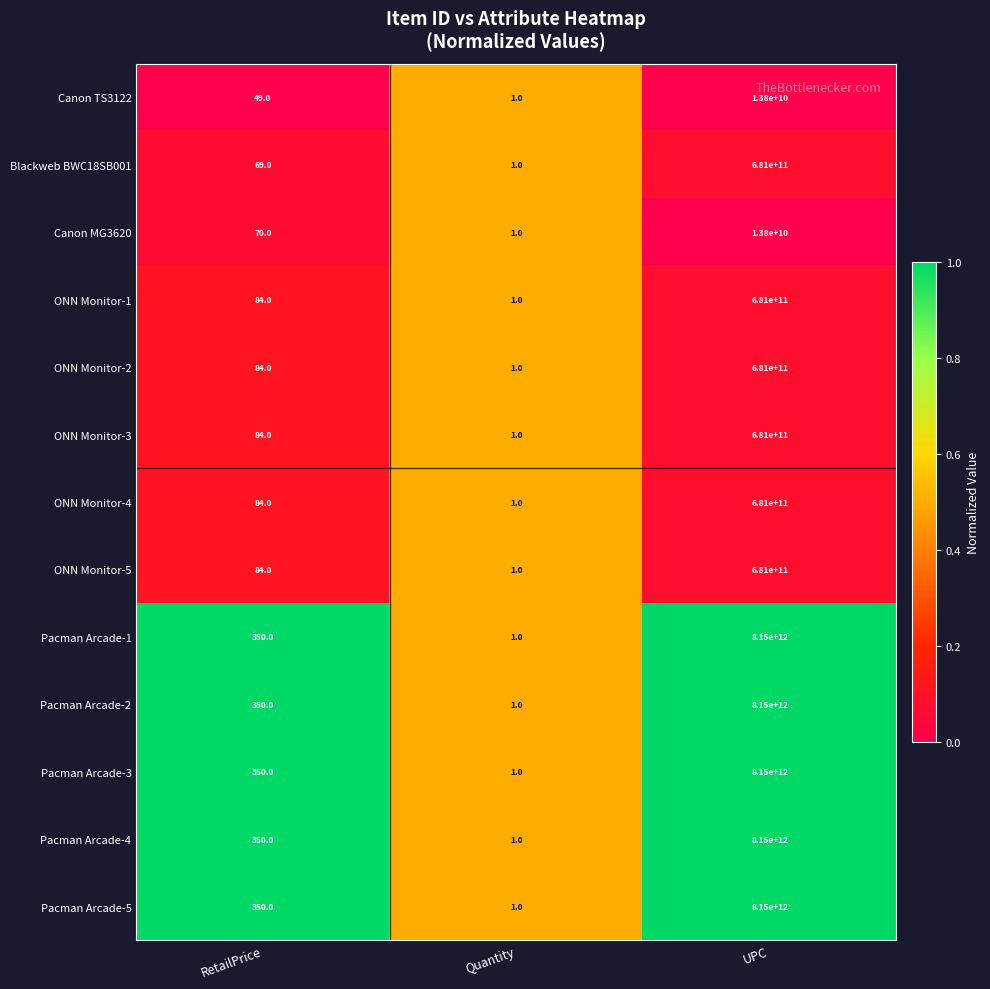

Rank the categories by ONN Monitor-2 value from highest to lowest.

UPC, RetailPrice, Quantity